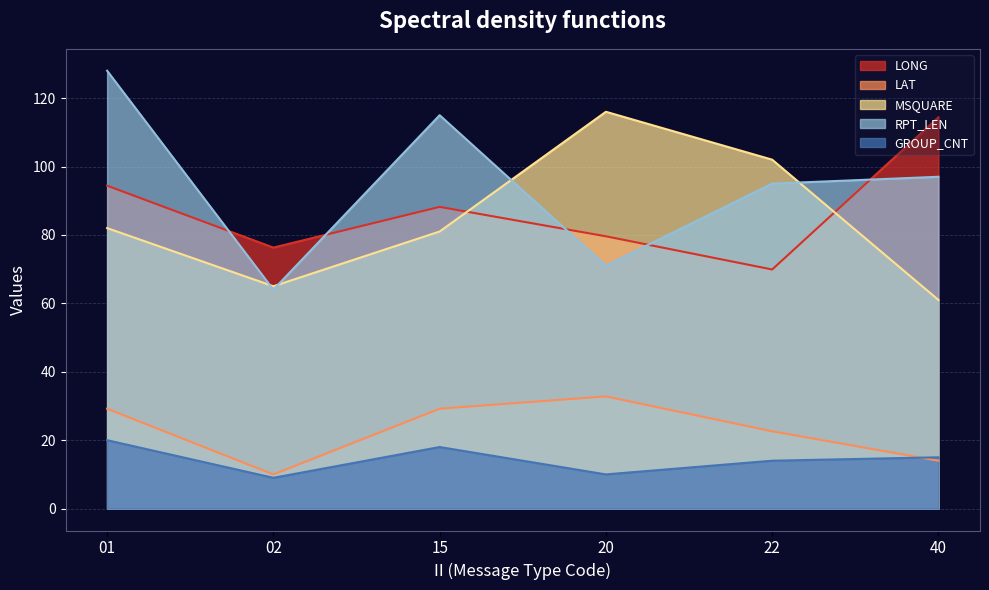

At which label does LAT reach its minimum?

02